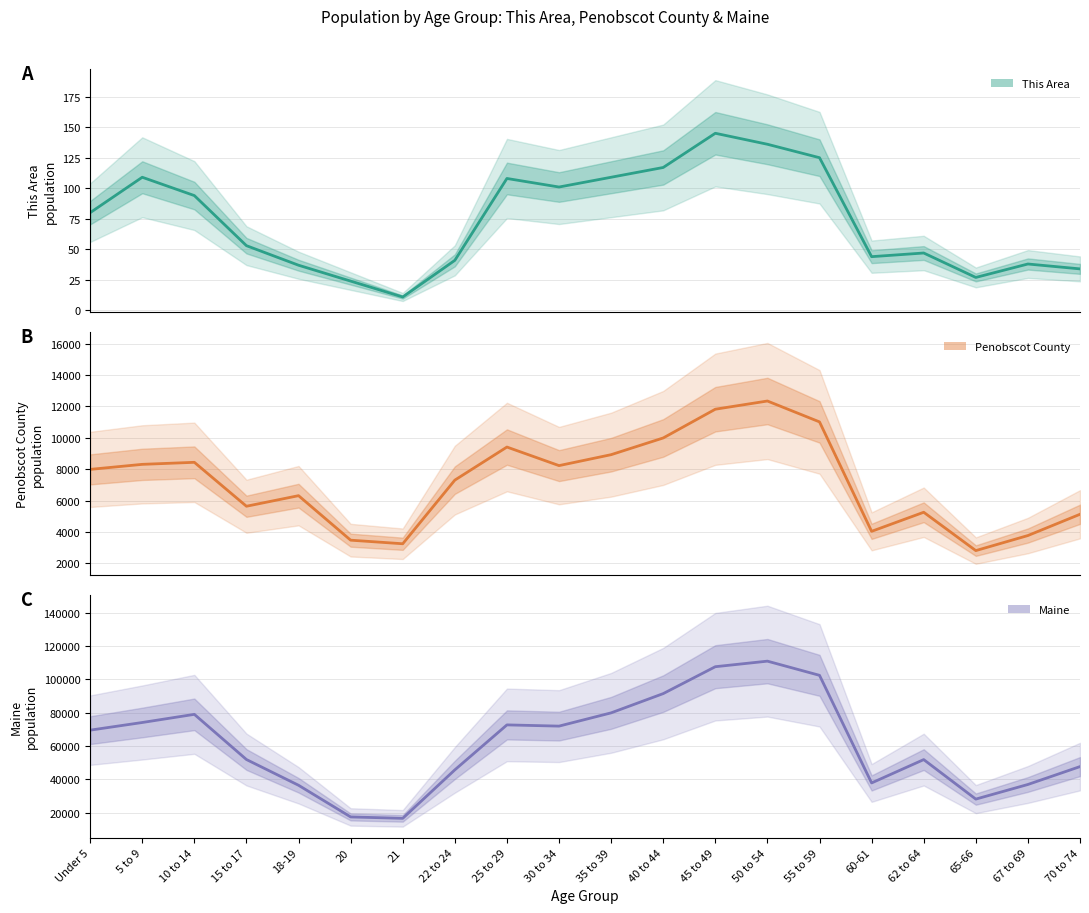

At which category is the sum across all series the highest?

50 to 54